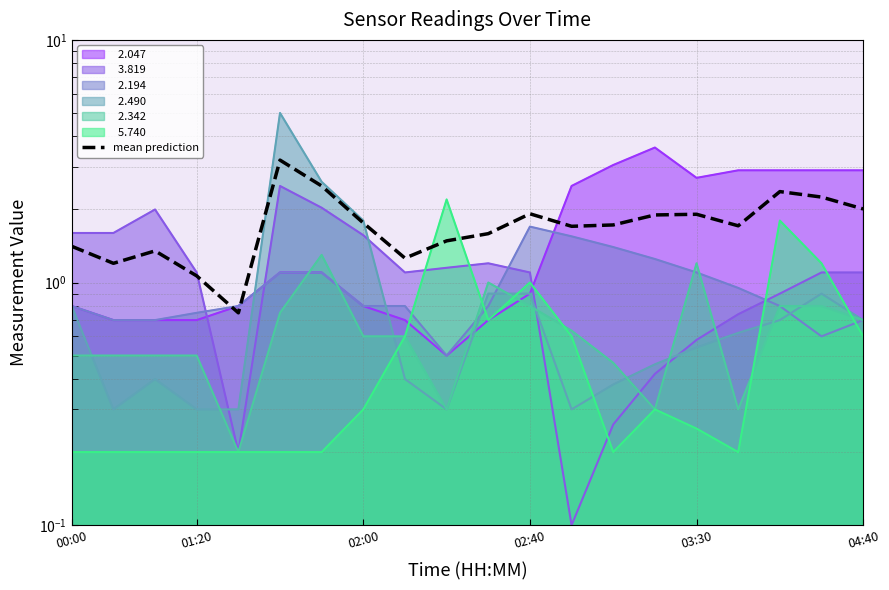

What is the difference between the maximum and second lowest values?

2.1